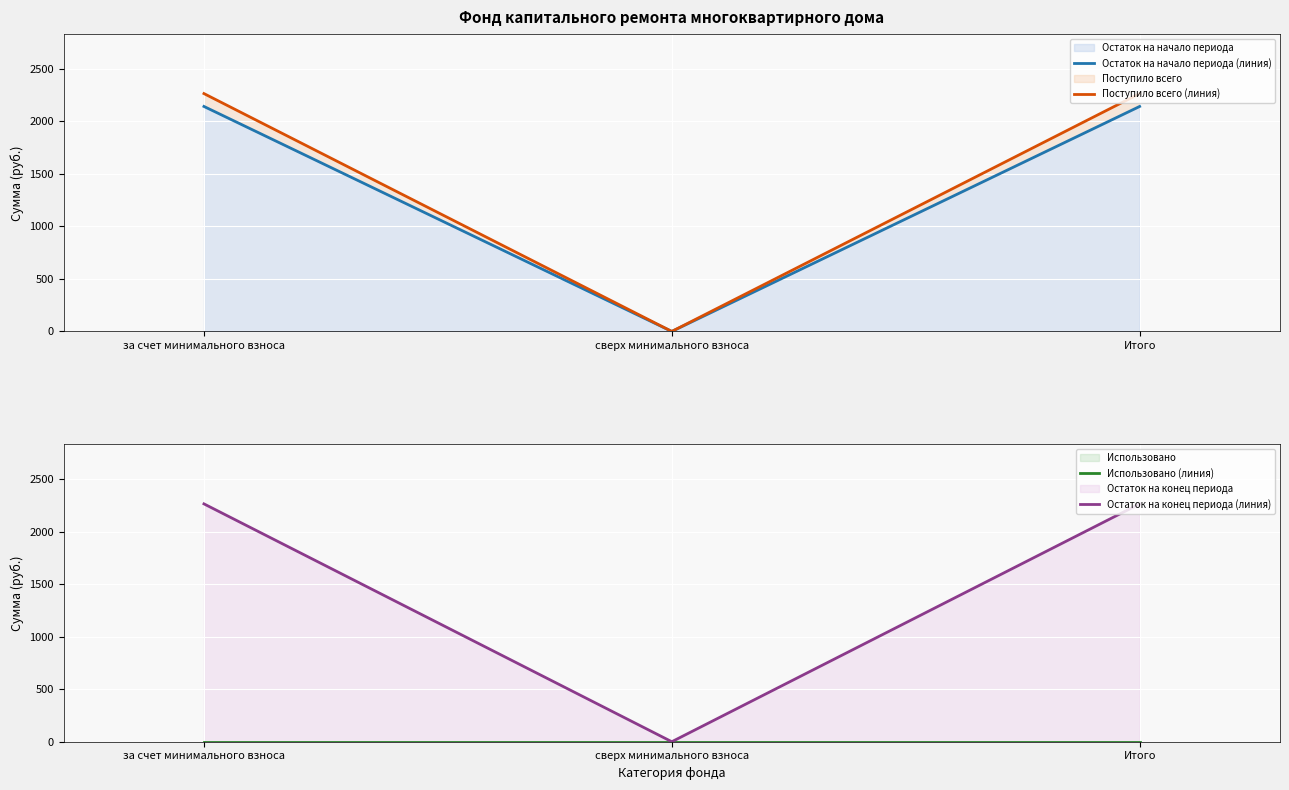

What is the difference between the highest and lowest values at за счет минимального взноса?

2265.3